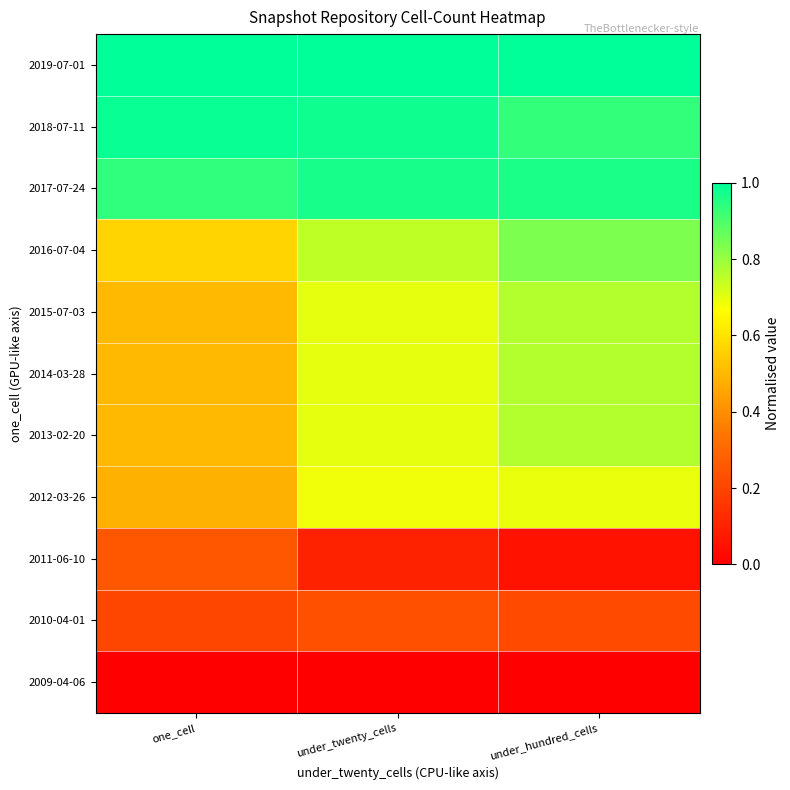

Reading left to right, extract all data points from this chart.

2009-04-06: one_cell=0.0	under_twenty_cells=0.0	under_hundred_cells=0.0
2010-04-01: one_cell=0.2	under_twenty_cells=0.2	under_hundred_cells=0.2
2011-06-10: one_cell=0.3	under_twenty_cells=0.1	under_hundred_cells=0.1
2012-03-26: one_cell=0.5	under_twenty_cells=0.7	under_hundred_cells=0.7
2013-02-20: one_cell=0.5	under_twenty_cells=0.7	under_hundred_cells=0.8
2014-03-28: one_cell=0.5	under_twenty_cells=0.7	under_hundred_cells=0.8
2015-07-03: one_cell=0.5	under_twenty_cells=0.7	under_hundred_cells=0.8
2016-07-04: one_cell=0.6	under_twenty_cells=0.8	under_hundred_cells=0.8
2017-07-24: one_cell=0.9	under_twenty_cells=1.0	under_hundred_cells=1.0
2018-07-11: one_cell=1.0	under_twenty_cells=1.0	under_hundred_cells=0.9
2019-07-01: one_cell=1.0	under_twenty_cells=1.0	under_hundred_cells=1.0